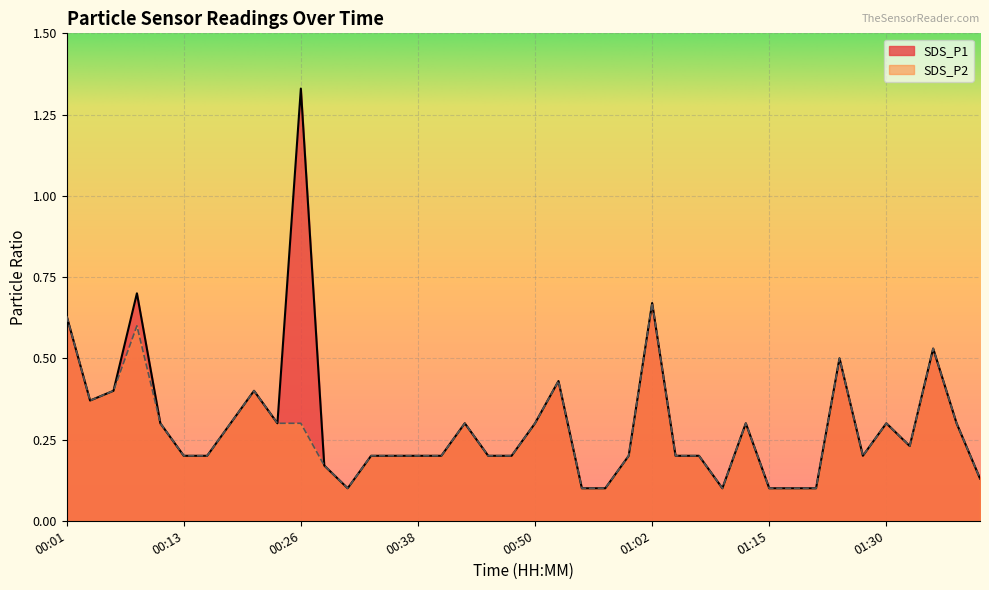

What is the greatest value displayed?

1.3